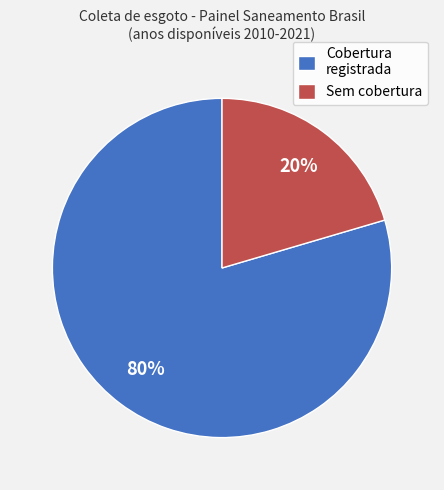

Count the number of slices in the pie.

2